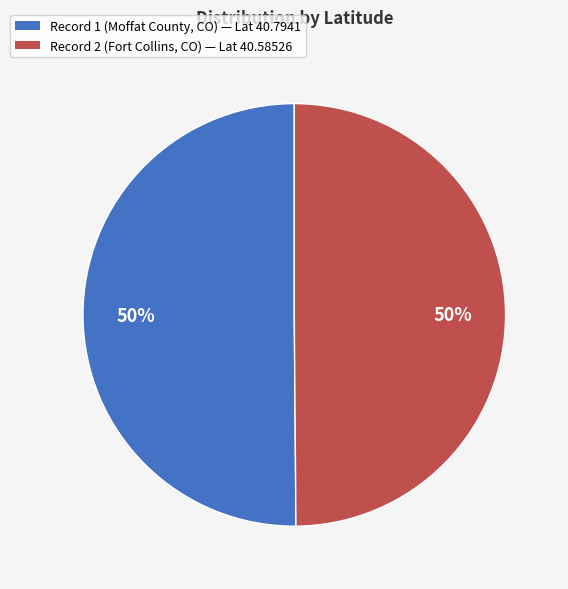

What percentage is the Record 2 (Fort Collins, CO) — Lat 40.58526 slice, to the nearest percent?

50%